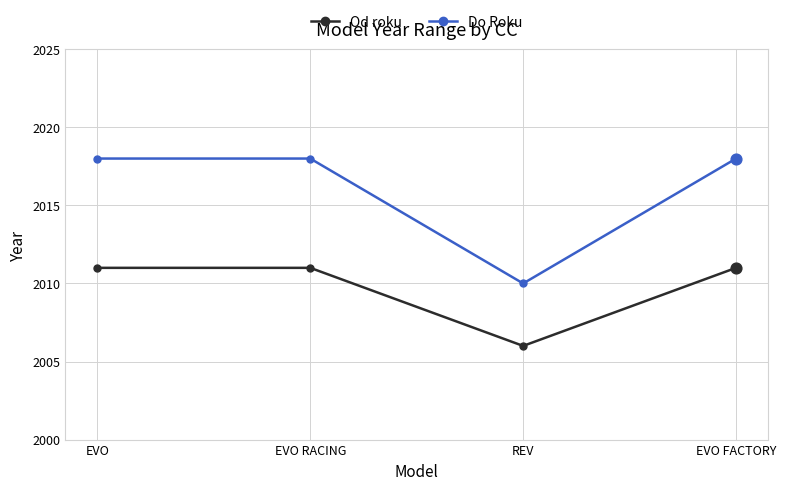

What are all the series names shown in the legend?

Od roku, Do Roku